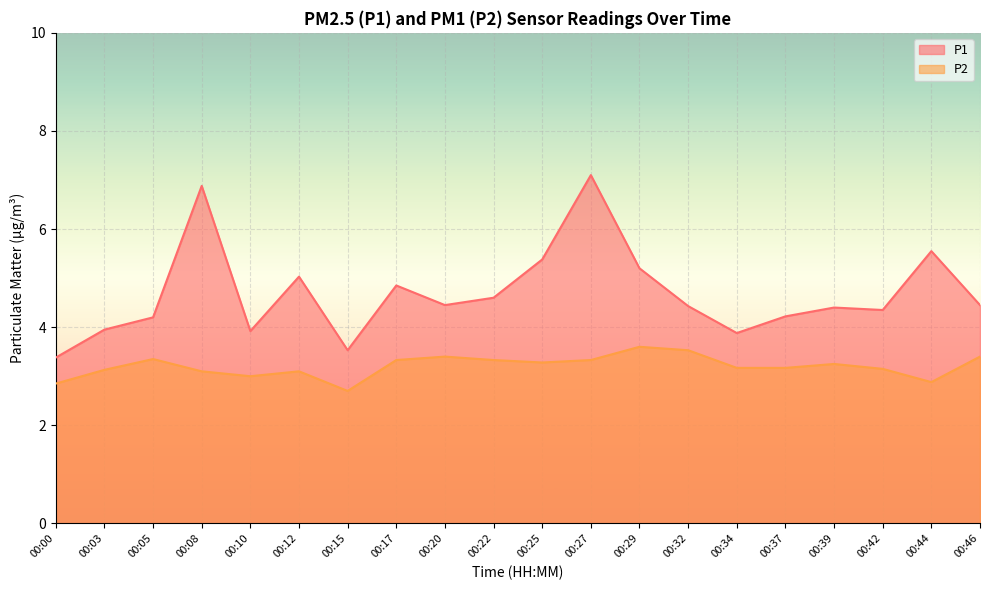

True or false: P2 and P1 intersect in this chart.

False